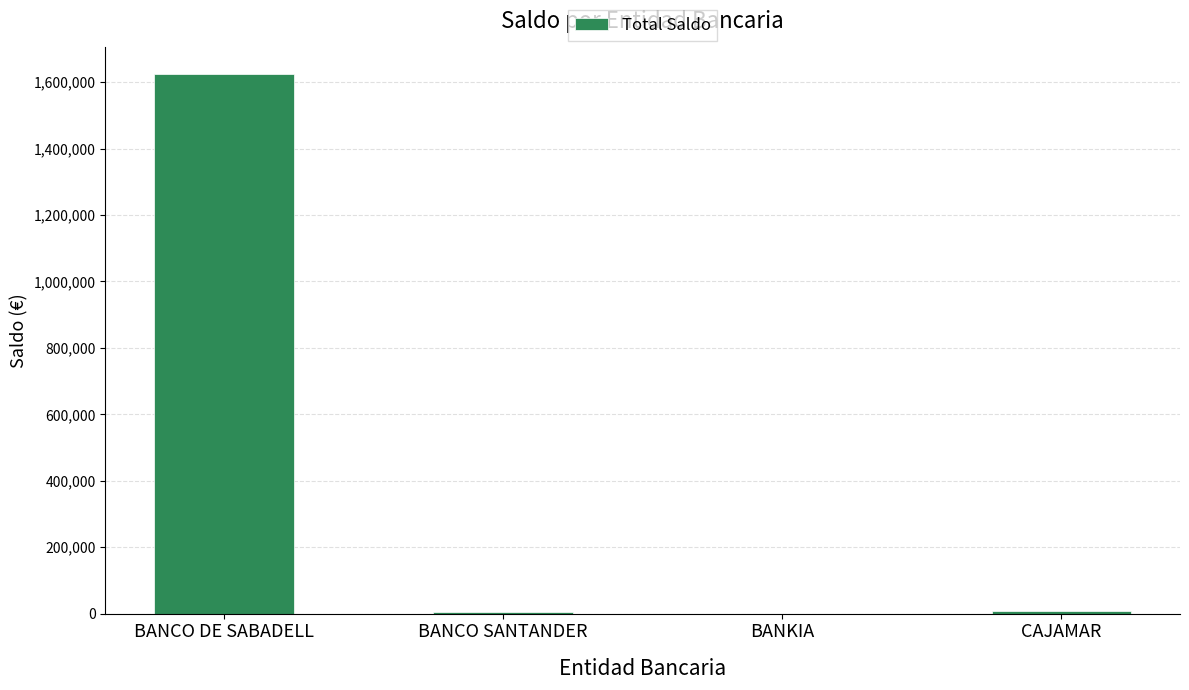

The chart shows a value of 675206.4 at BANKIA. True or false?

False